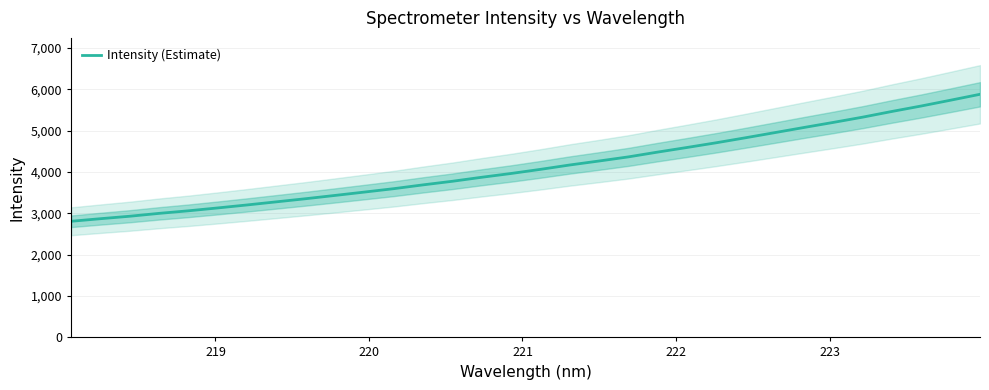

True or false: there are more than 0 points higher than both neighbors.

False